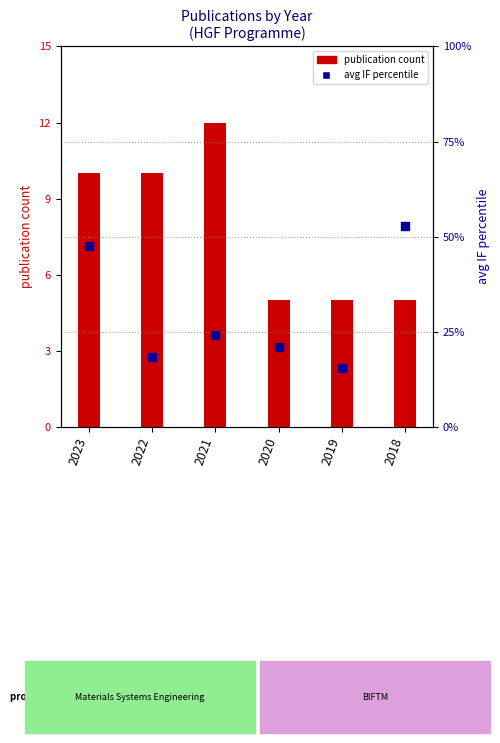

Is the value of avg impact factor (percentile) at 2021 greater than the value of publication count at 2018?

Yes